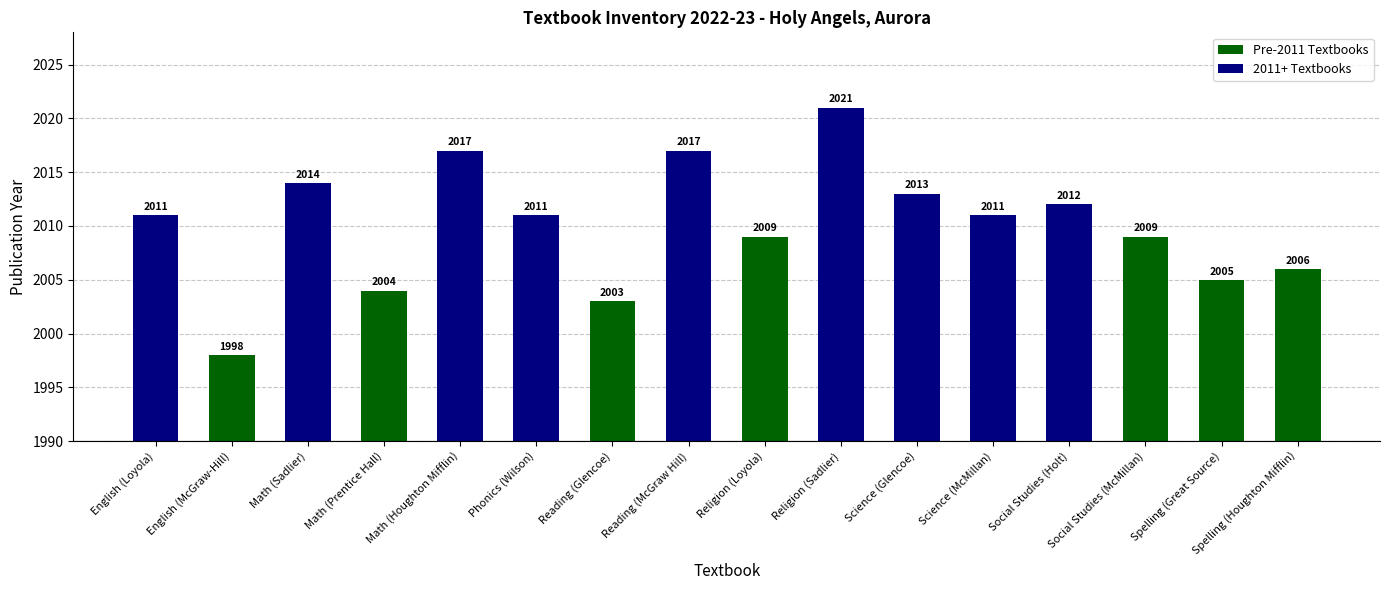

How many bars are there in total?

16